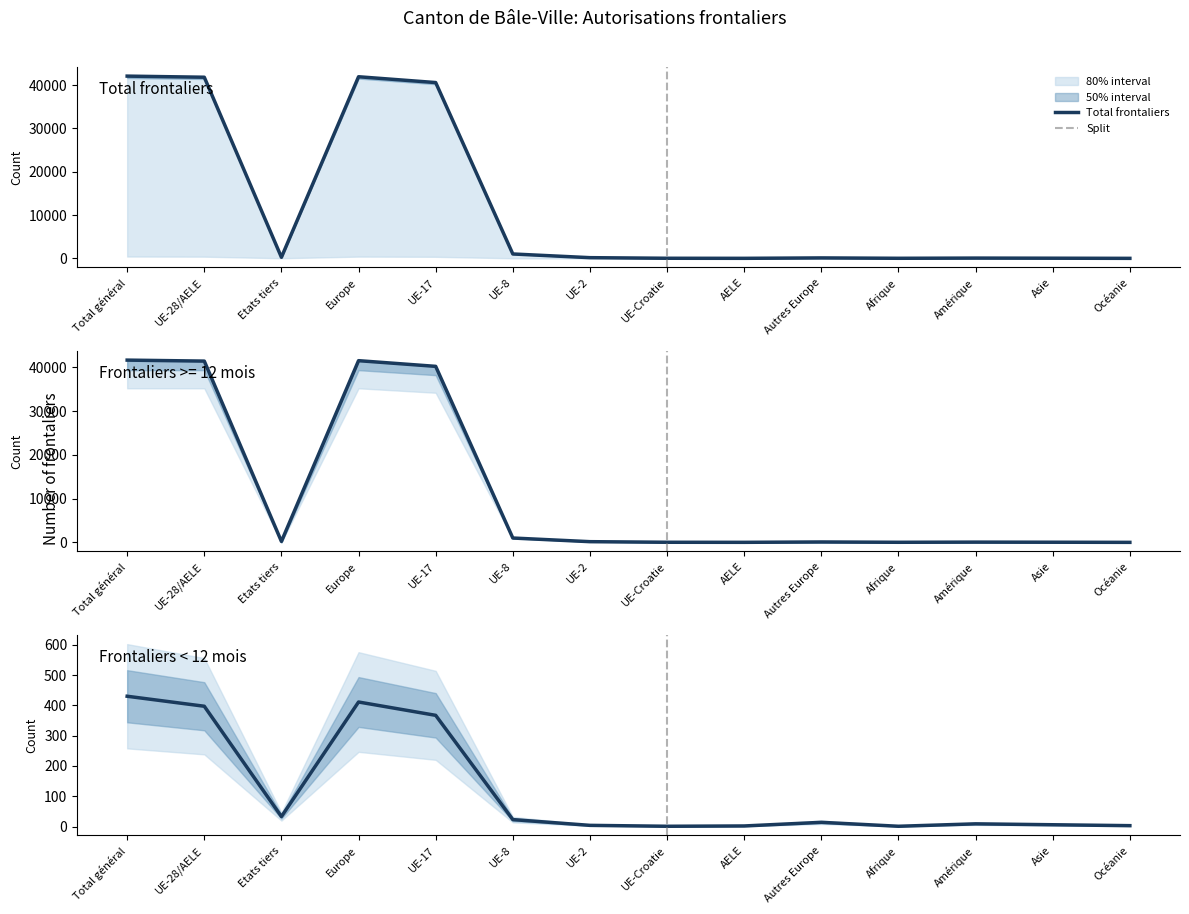

How many values in the Frontaliers >= 12 mois series exceed 163?

6